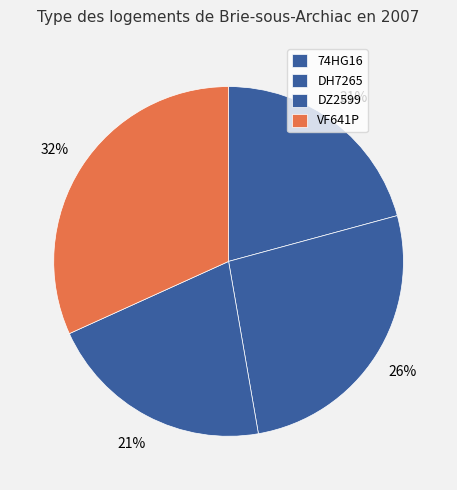

True or false: DZ2599 accounts for 21% of the total.

True